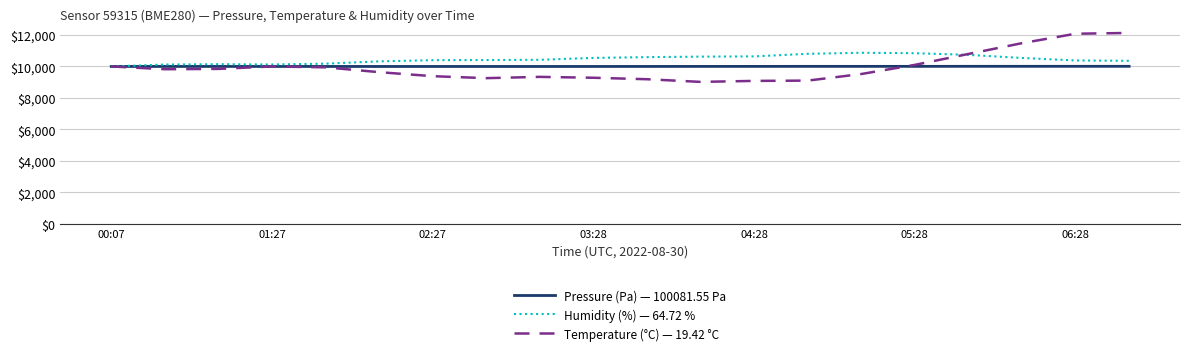

What is the maximum value shown in the chart?

12129.9